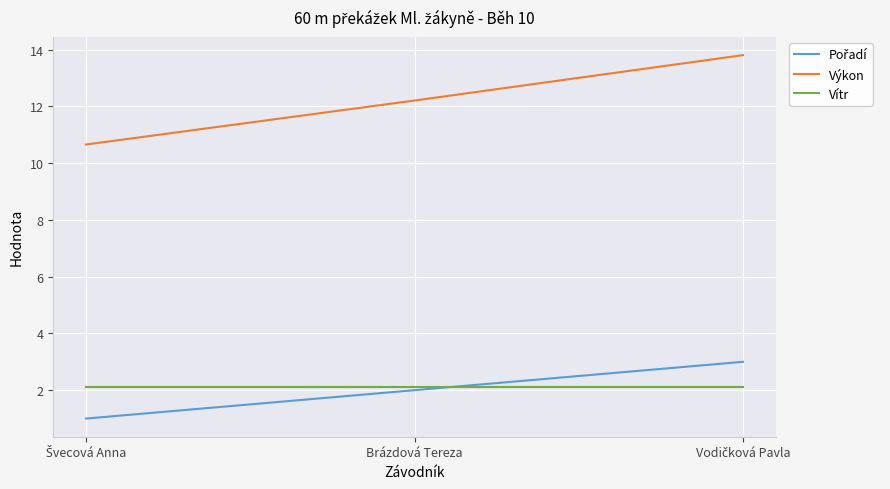

What position from the left is Brázdová Tereza?

2